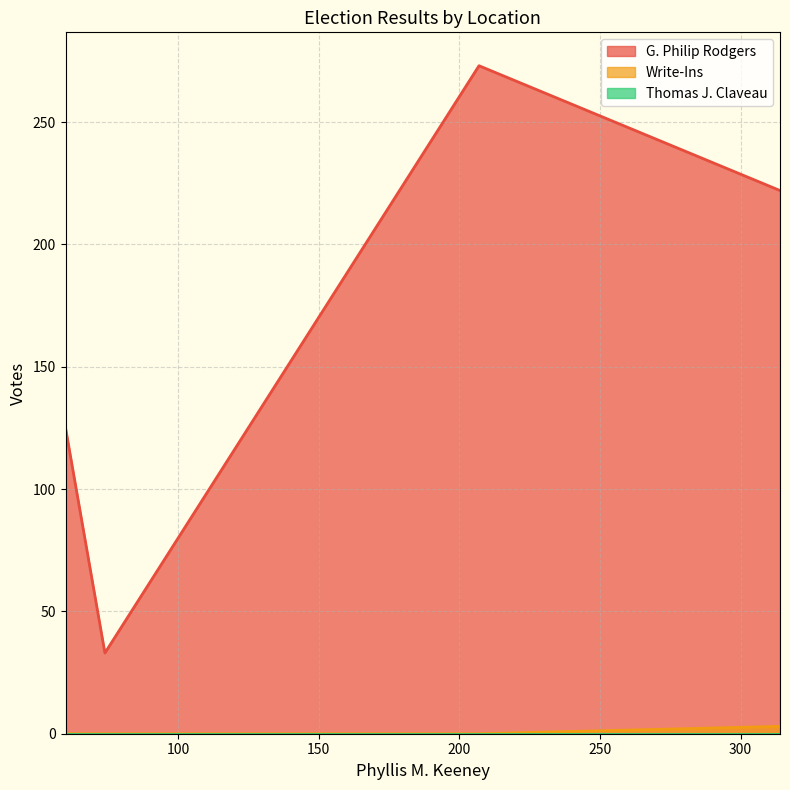

How many Write-Ins values are between 0 and 3?

4